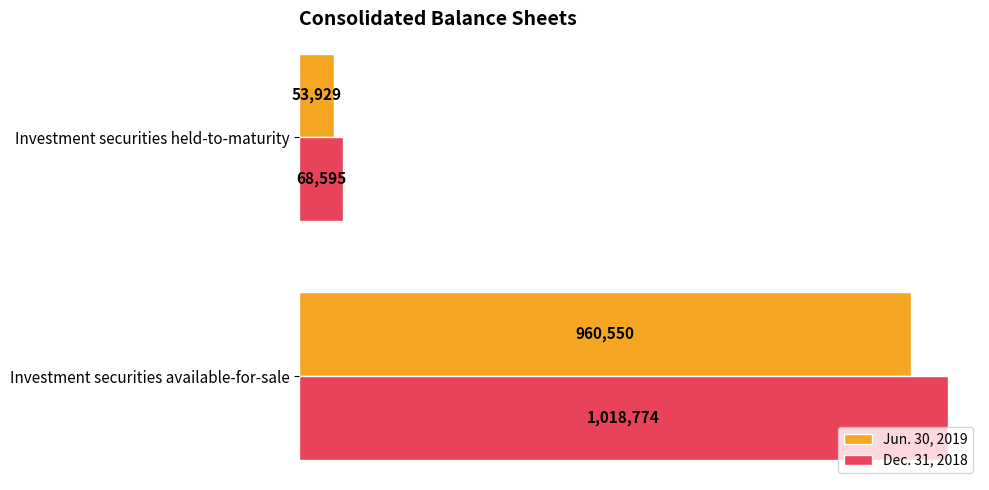

Rank the categories by Jun. 30, 2019 value from highest to lowest.

Investment securities available-for-sale, Investment securities held-to-maturity